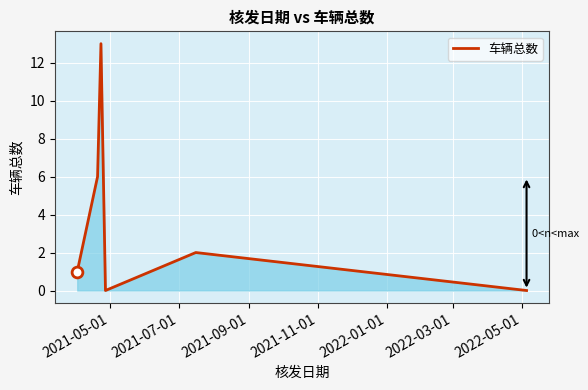

What is the maximum value shown in the chart?

13